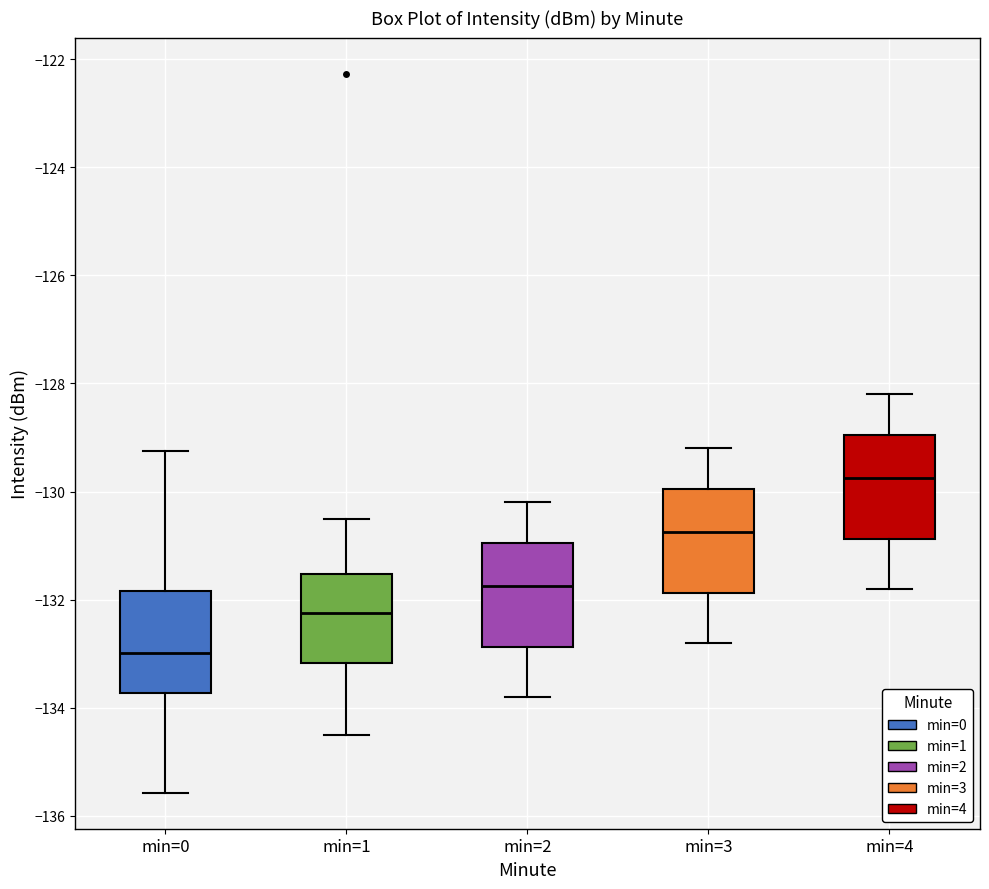

Reading left to right, read every box against the y-axis: the position of its median line, the range the box covers, and the ends of its whiskers. The values are not printed on the chart, so give them approximately, as read against the axis.

min=0: median -133.0, box -133.8 to -131.8, whiskers -135.6 to -129.2
min=1: median -132.2, box -133.2 to -131.6, whiskers -134.4 to -130.4
min=2: median -131.8, box -132.8 to -131.0, whiskers -133.8 to -130.2
min=3: median -130.8, box -131.8 to -130.0, whiskers -132.8 to -129.2
min=4: median -129.8, box -130.8 to -129.0, whiskers -131.8 to -128.2